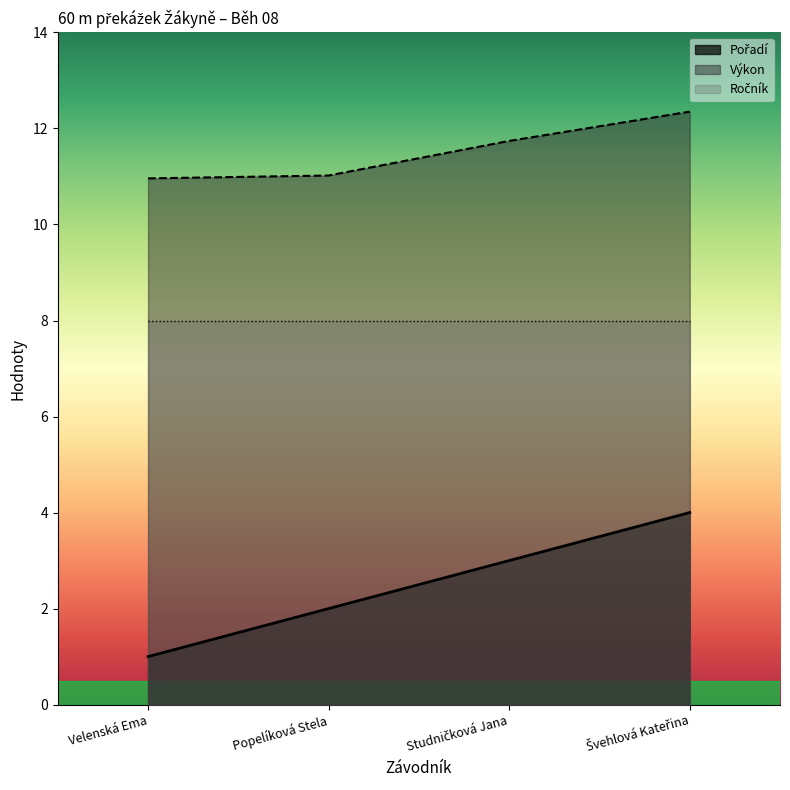

List the labels in order of Pořadí value, smallest first.

Velenská Ema, Popelíková Stela, Studničková Jana, Švehlová Kateřina